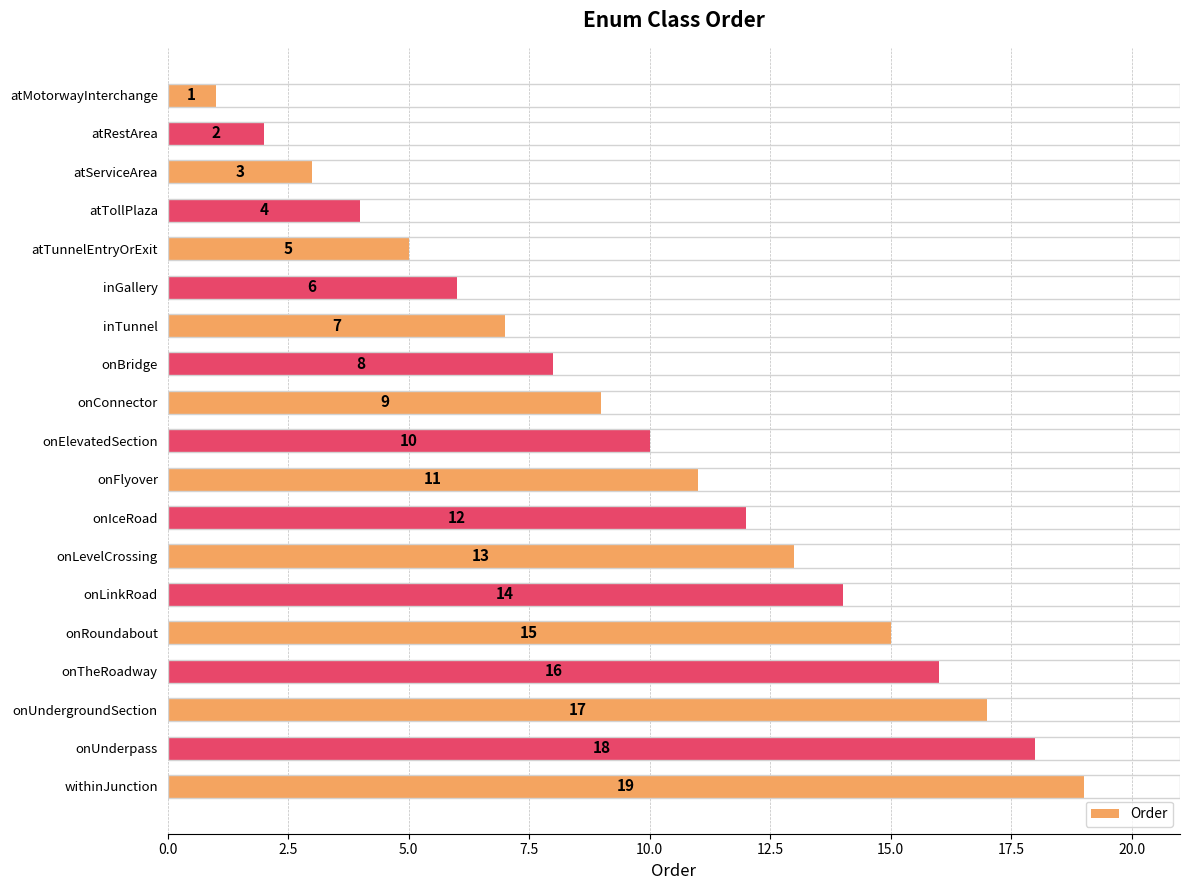

List the labels in order of value, largest first.

withinJunction, onUnderpass, onUndergroundSection, onTheRoadway, onRoundabout, onLinkRoad, onLevelCrossing, onIceRoad, onFlyover, onElevatedSection, onConnector, onBridge, inTunnel, inGallery, atTunnelEntryOrExit, atTollPlaza, atServiceArea, atRestArea, atMotorwayInterchange